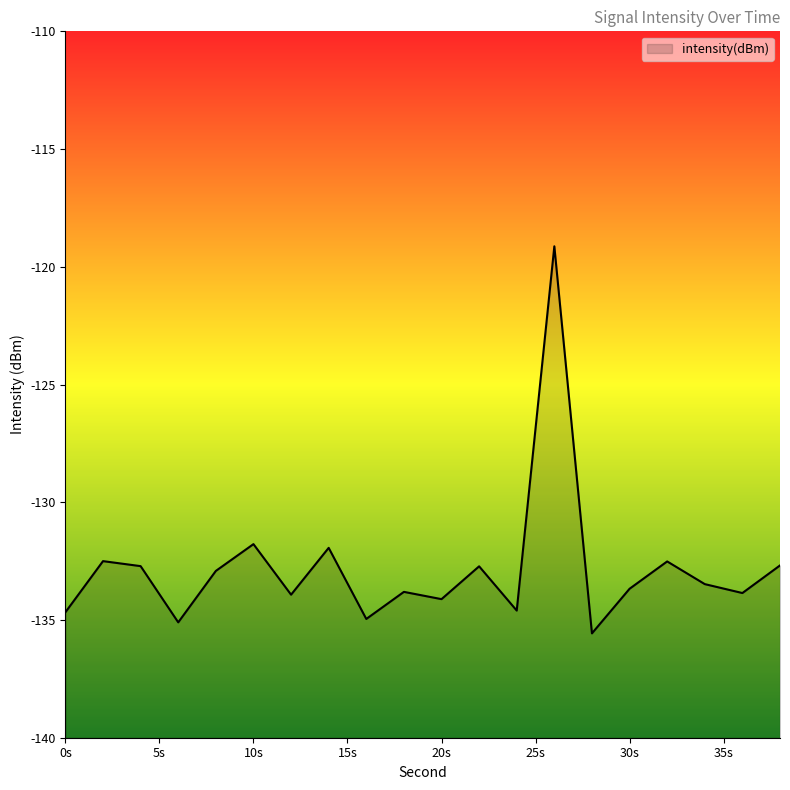

What is the value of the 8th point from the left?

-131.9